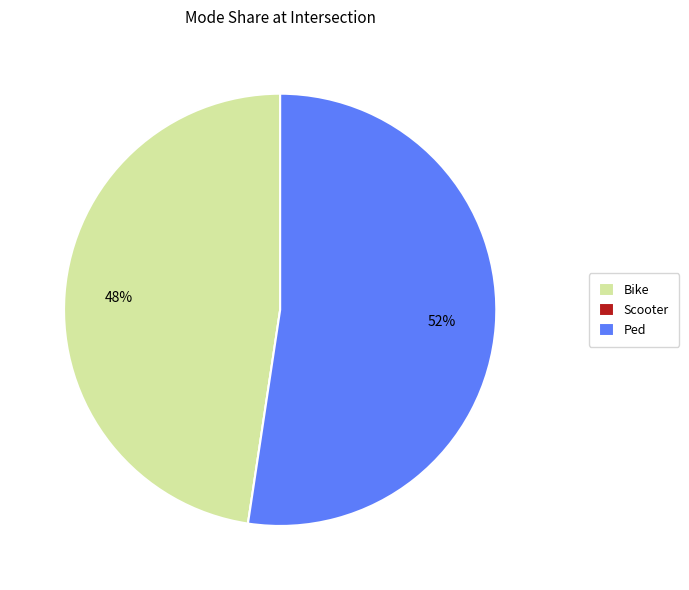

Which slice is the largest?

Ped